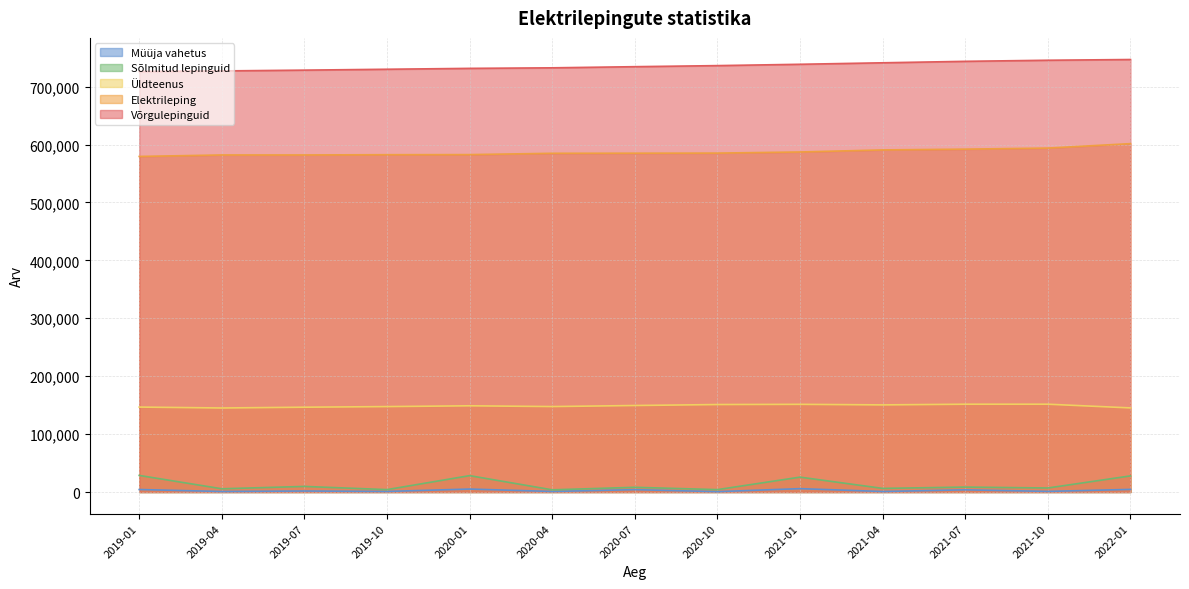

List the series in order of their peak value, highest first.

Võrgulepinguid, Elektrileping, Üldteenus, Sõlmitud lepinguid, Müüja vahetus